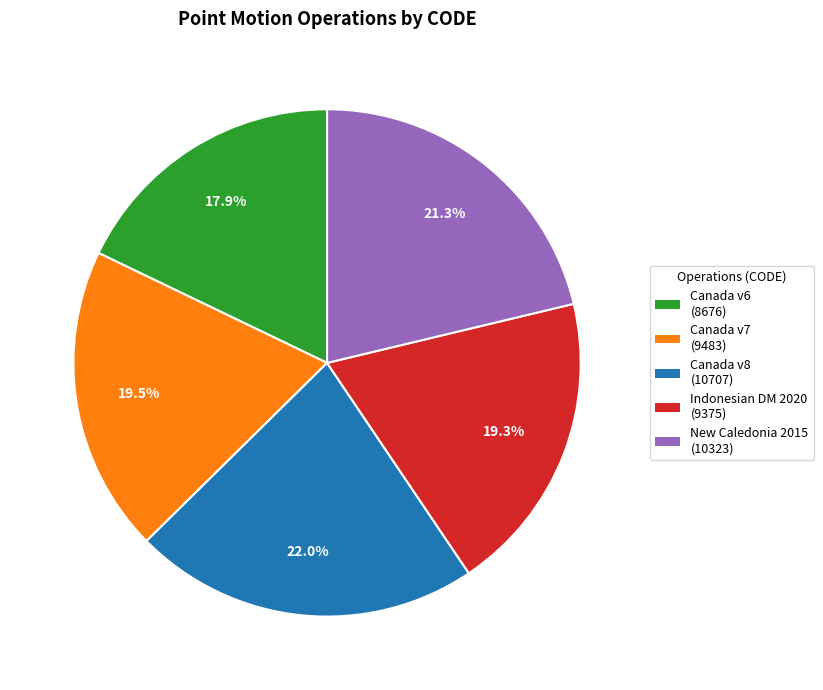

Does any single category account for the majority?

No